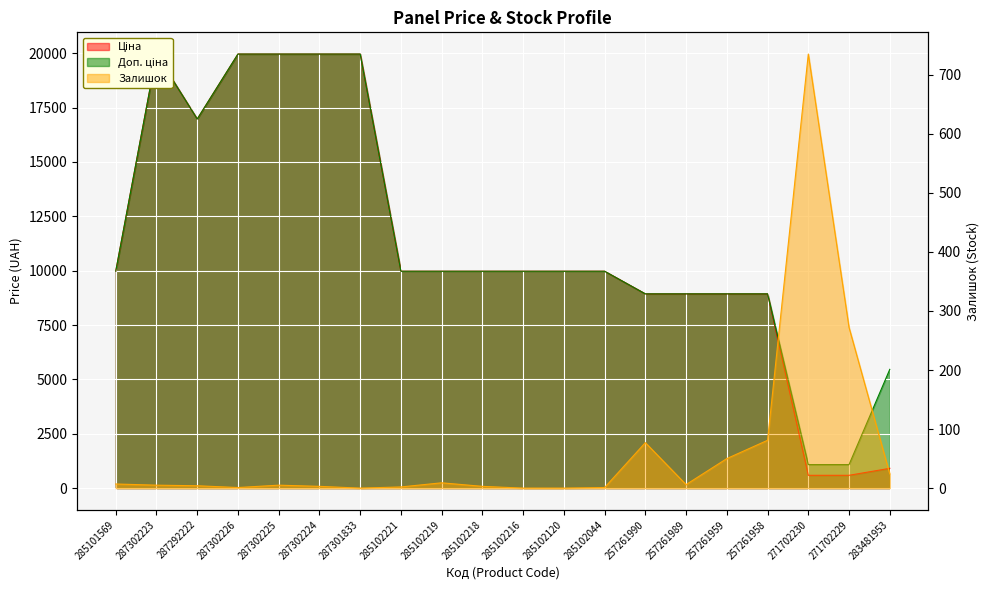

Is it true that Залишок equals 0.0 at 285102120?

True